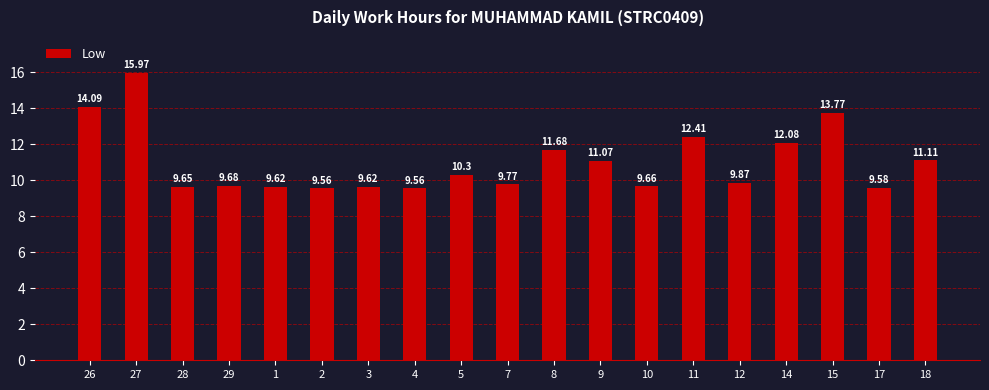

The chart shows a value of 4.1 at 29. True or false?

False